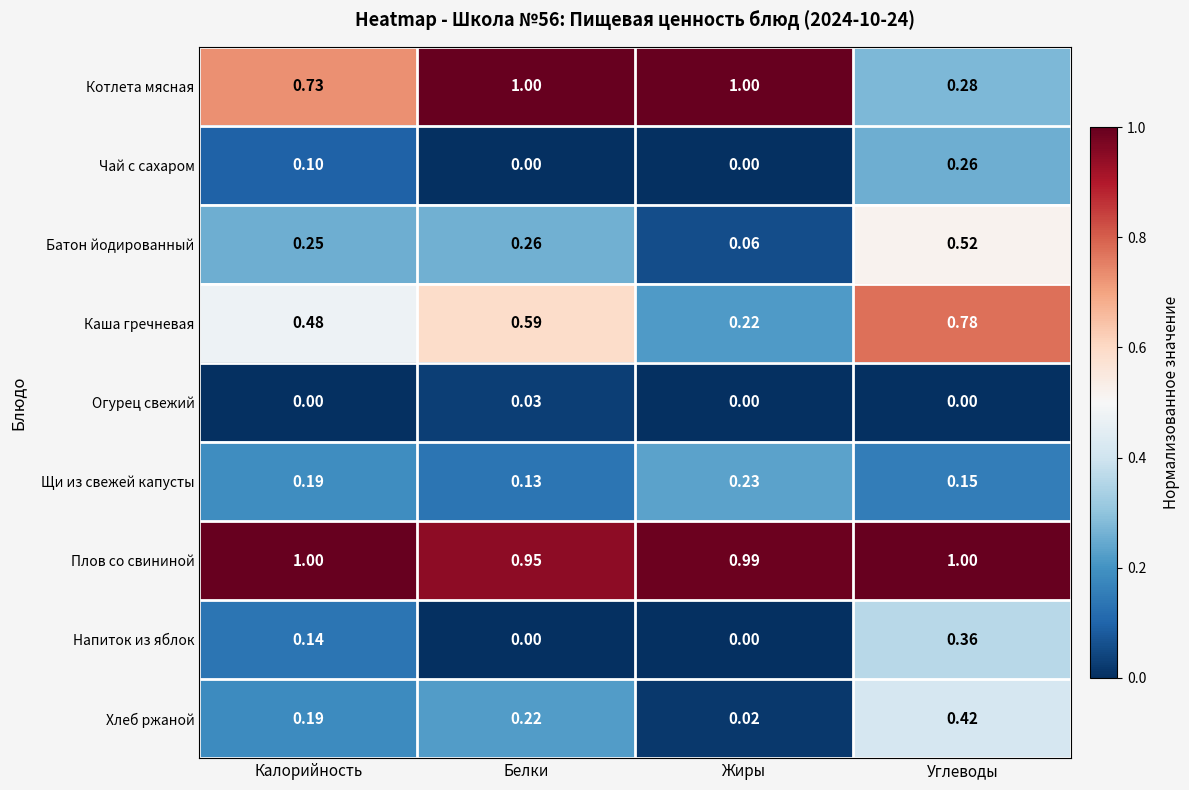

Rank the series at Углеводы from highest to lowest value.

Плов со свининой, Каша гречневая, Батон йодированный, Хлеб ржаной, Напиток из яблок, Котлета мясная, Чай с сахаром, Щи из свежей капусты, Огурец свежий